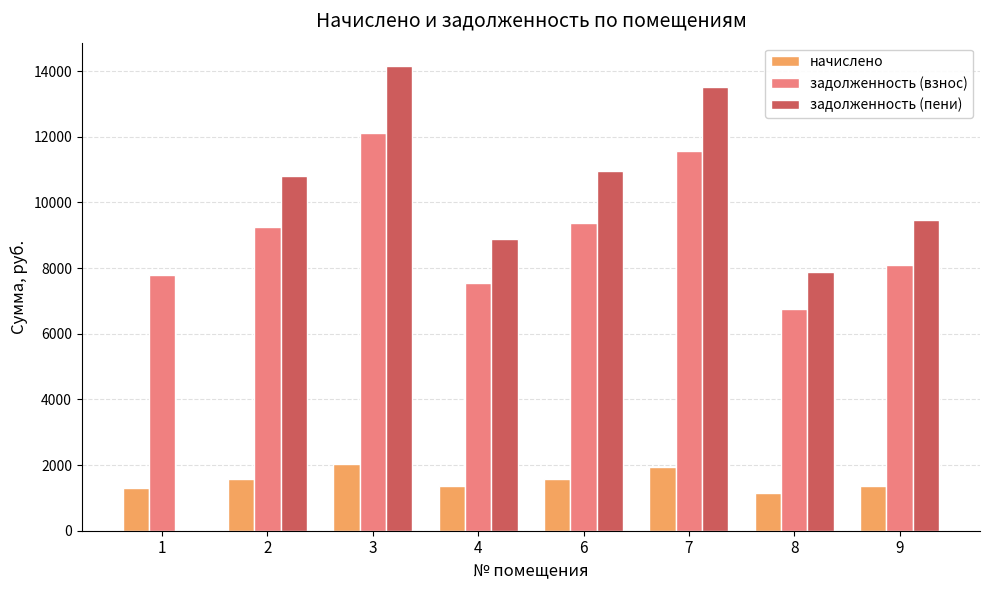

What is the sum of all задолженность (пени) values?

75667.2